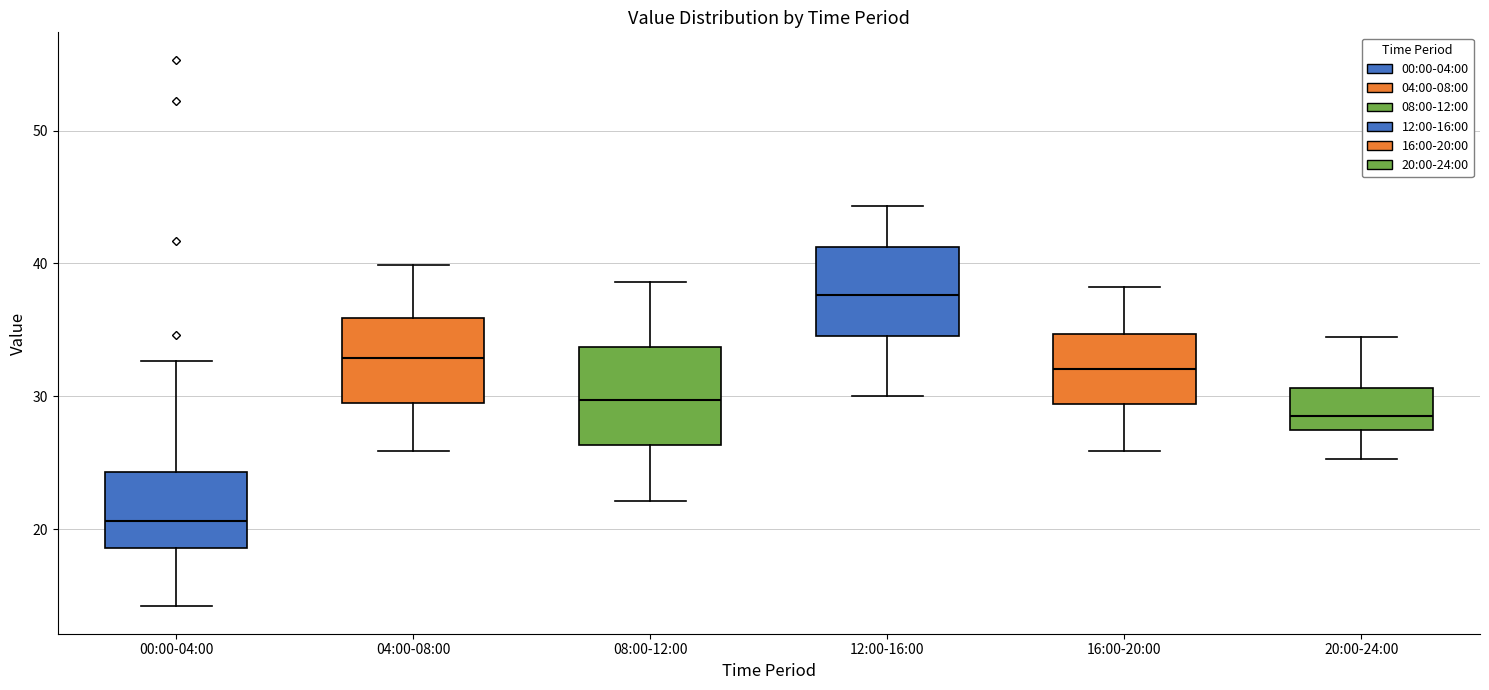

Which box's median line is the lowest?

00:00-04:00